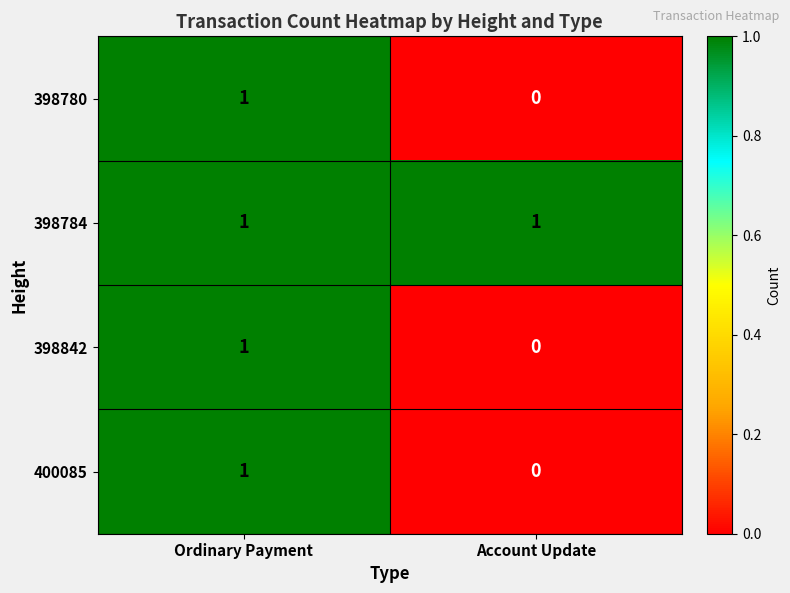

Is it true that 400085 equals 0 at Ordinary Payment?

False